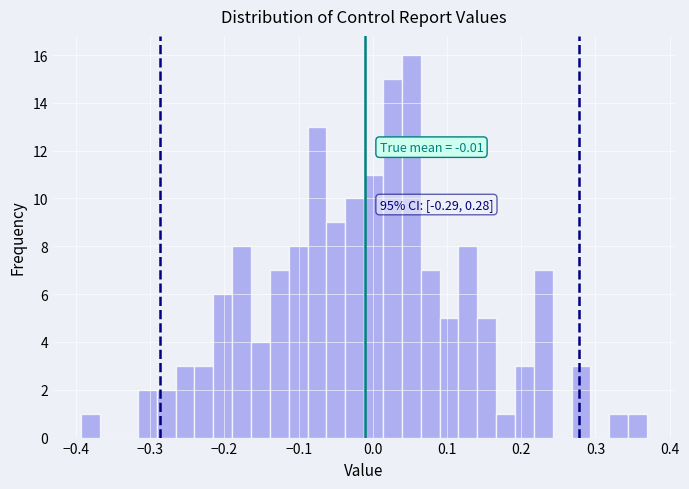

Around what value on the x-axis is the tallest bar? Give the approximate position of its centre, as read against the axis.

0.05